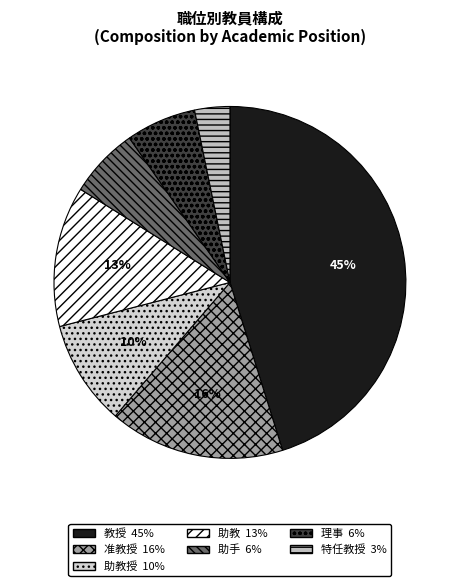

Count the number of slices in the pie.

7